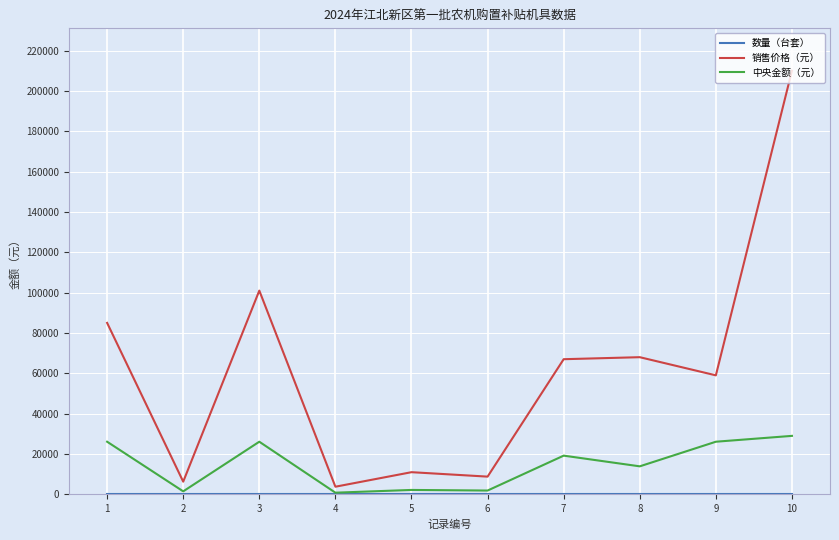

How many values in the 中央金额（元） series are below 19200?

5